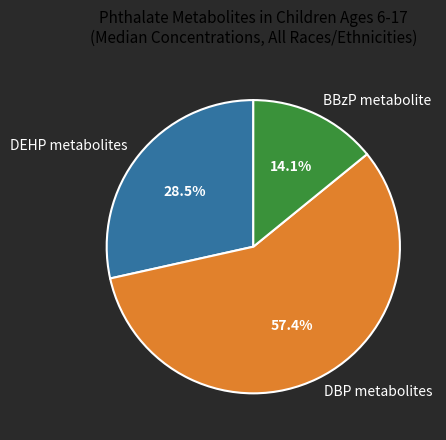

Count the number of slices in the pie.

3